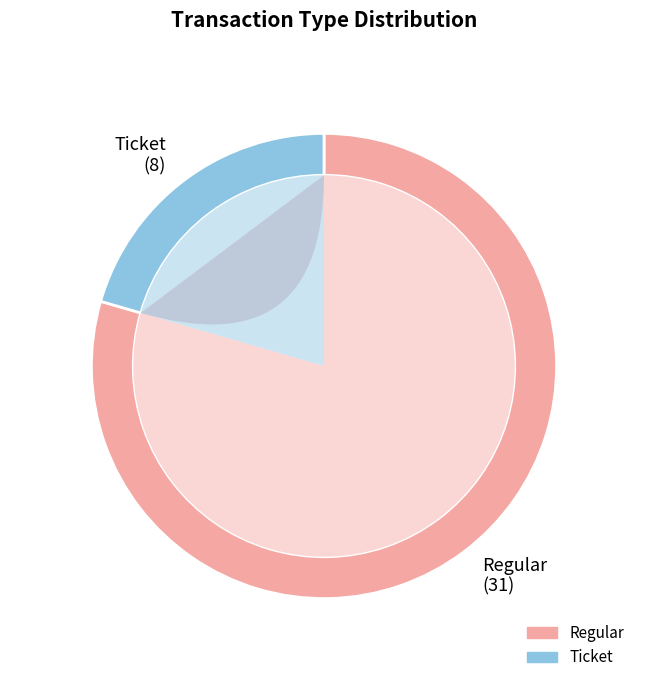

Is there a majority slice in this chart?

Yes